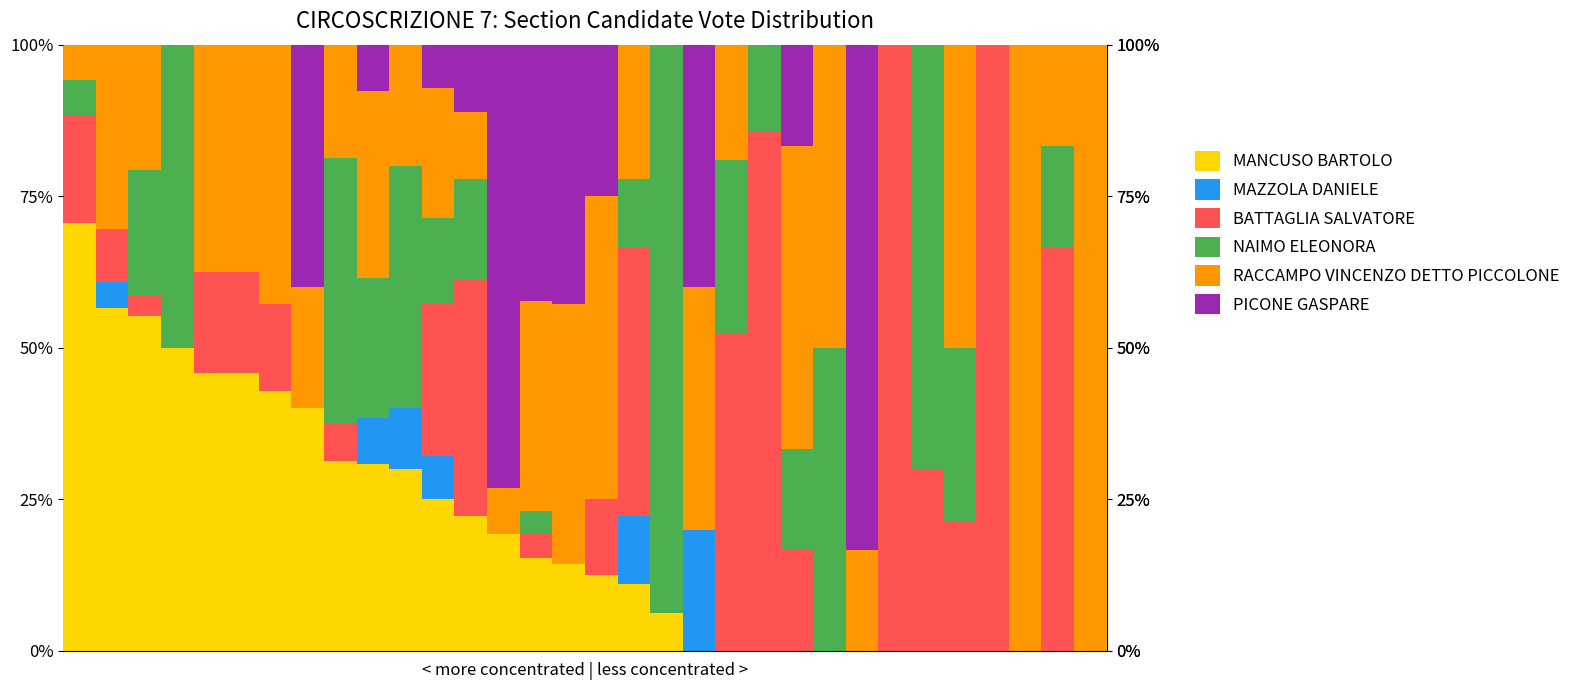

What is the maximum value for MANCUSO BARTOLO?

70.6